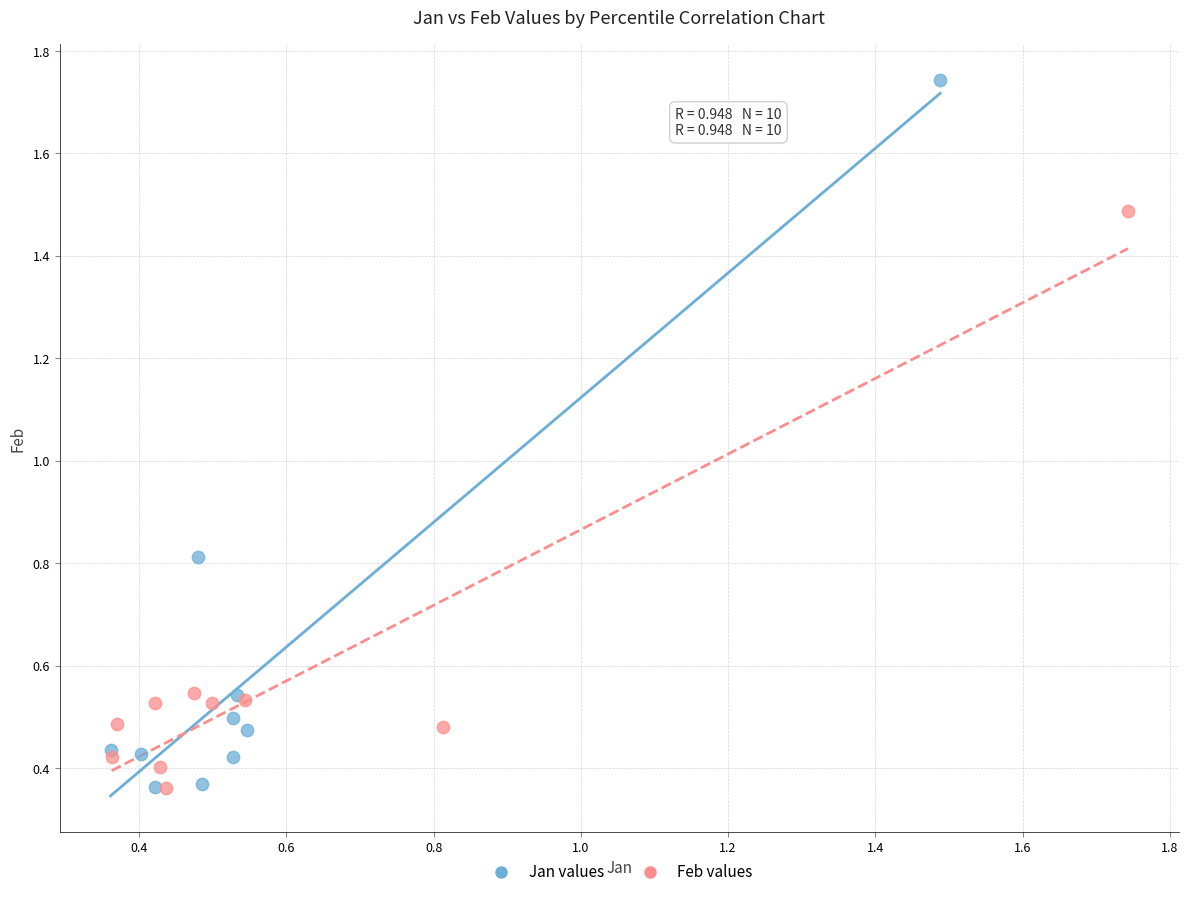

Which series contains the highest Y value?

Jan values